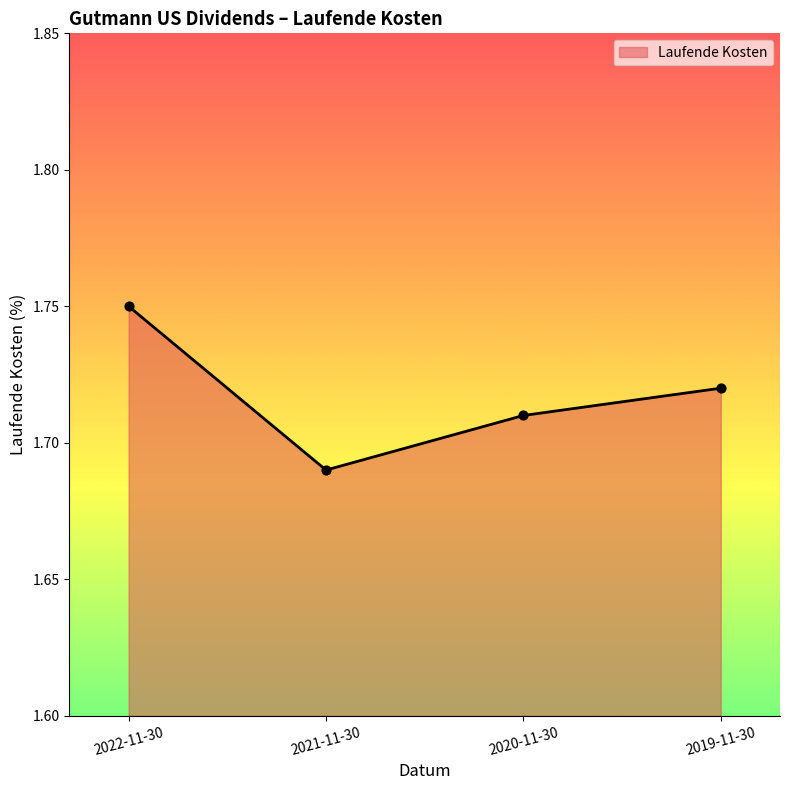

Between 2020-11-30 and 2019-11-30, which is larger?

2019-11-30